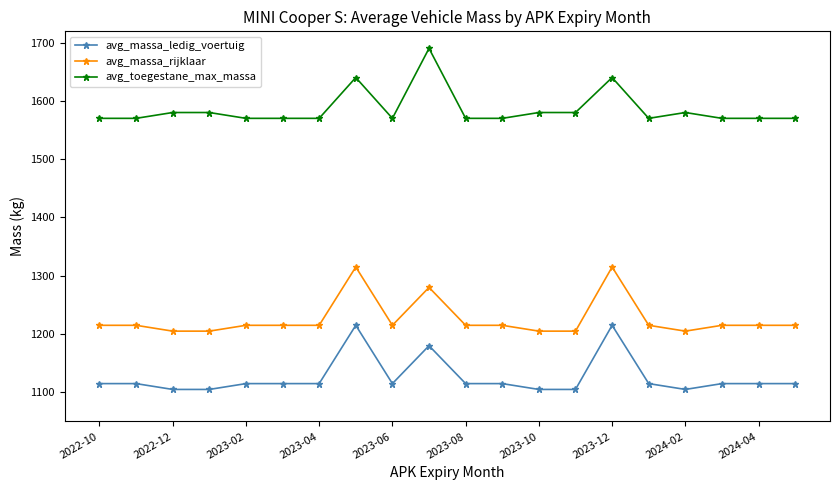

True or false: avg_massa_rijklaar and avg_toegestane_max_massa cross at least once.

False